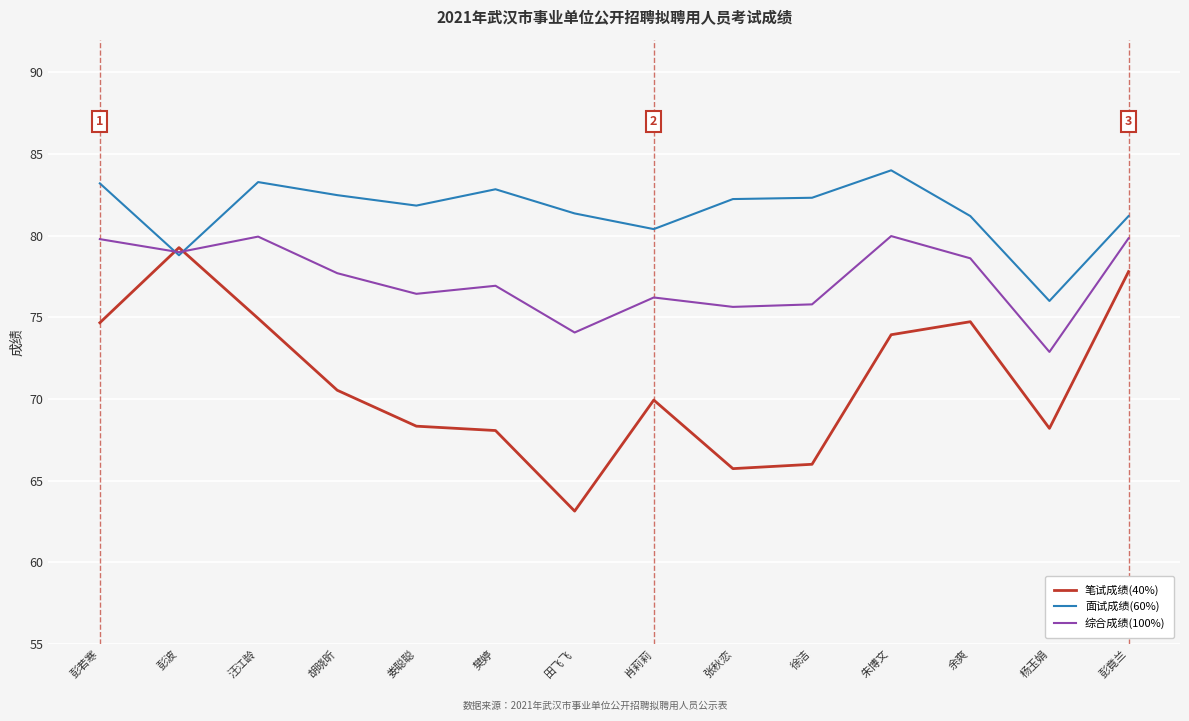

Rank the series by their maximum value, from lowest to highest.

笔试成绩(40%), 综合成绩(100%), 面试成绩(60%)